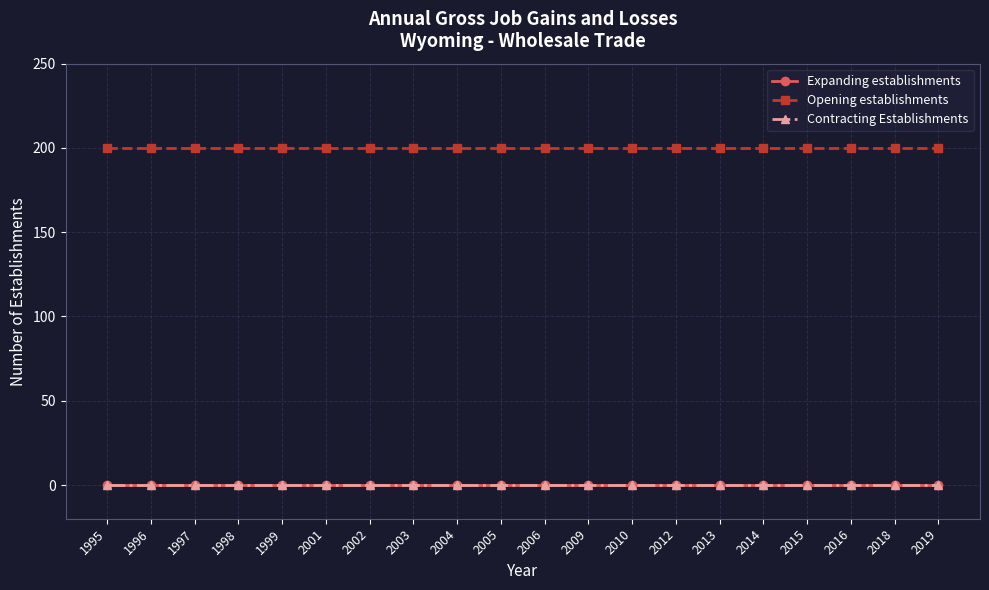

What is the value of the Opening establishments point at the 2nd from the left?

200